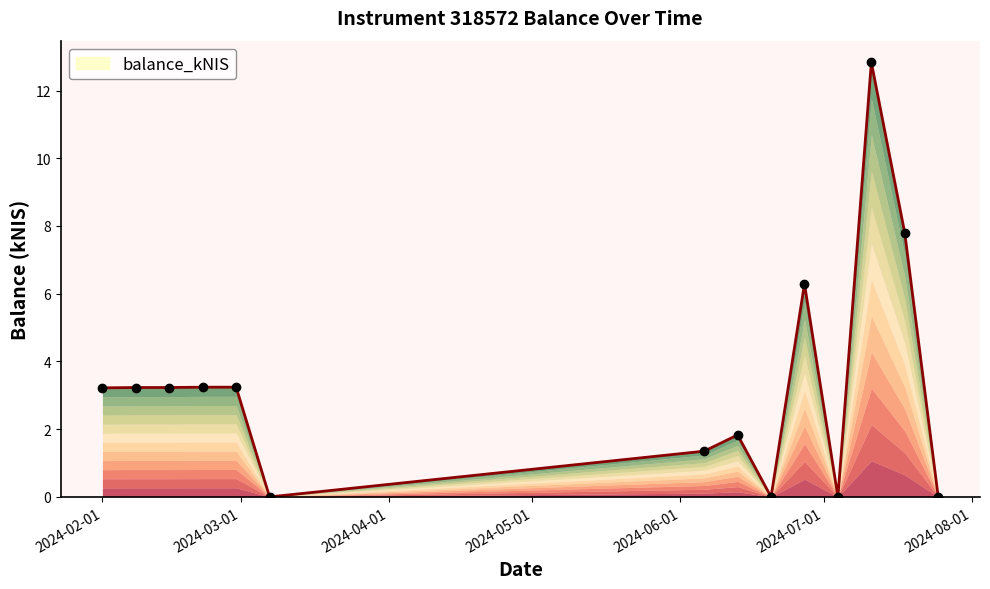

Count the number of categories in the chart.

14